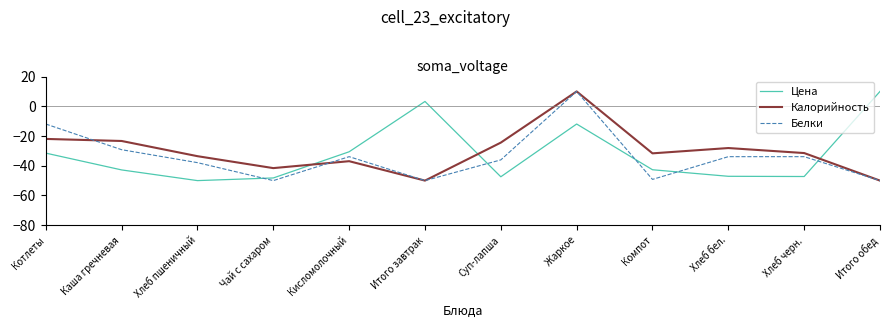

At which category is the sum across all series the highest?

Жаркое